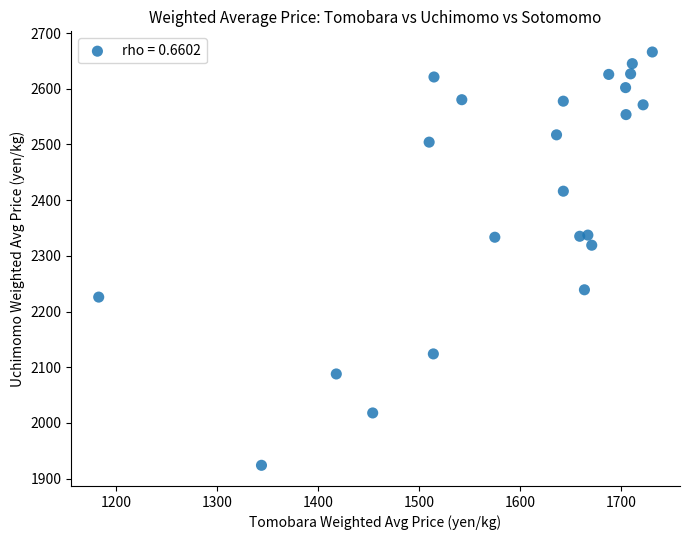

What is the range of X values (max minus min)?

547.6